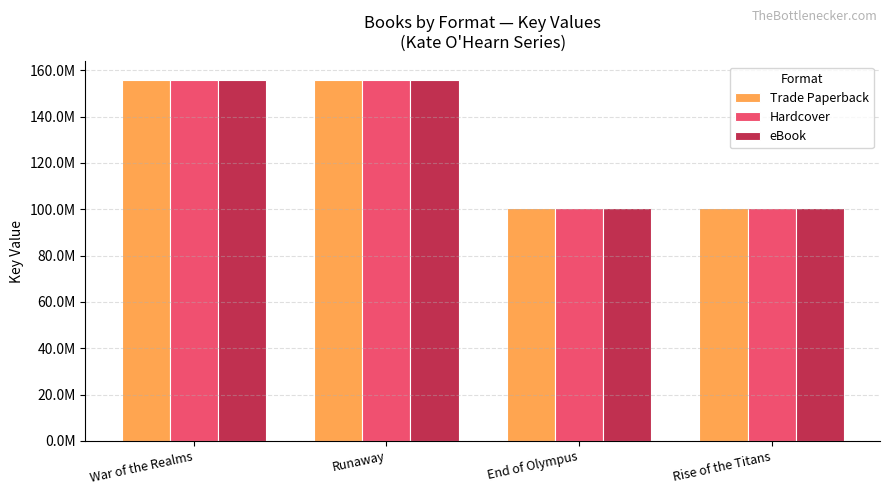

Where is Trade Paperback nearest to the value 128192774?

Runaway